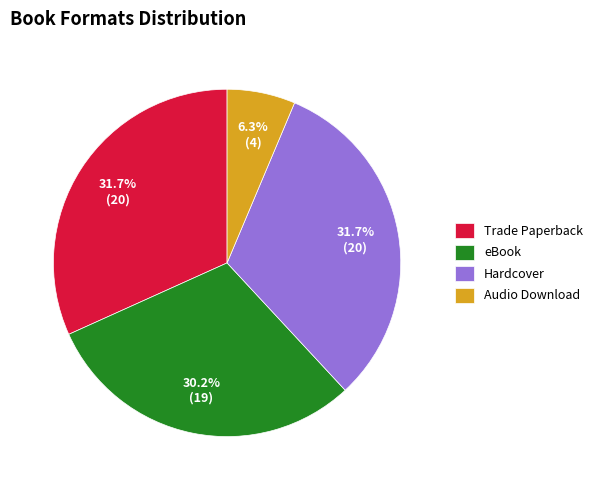

Approximately how many times larger is the value at Audio Download compared to eBook?

0.2